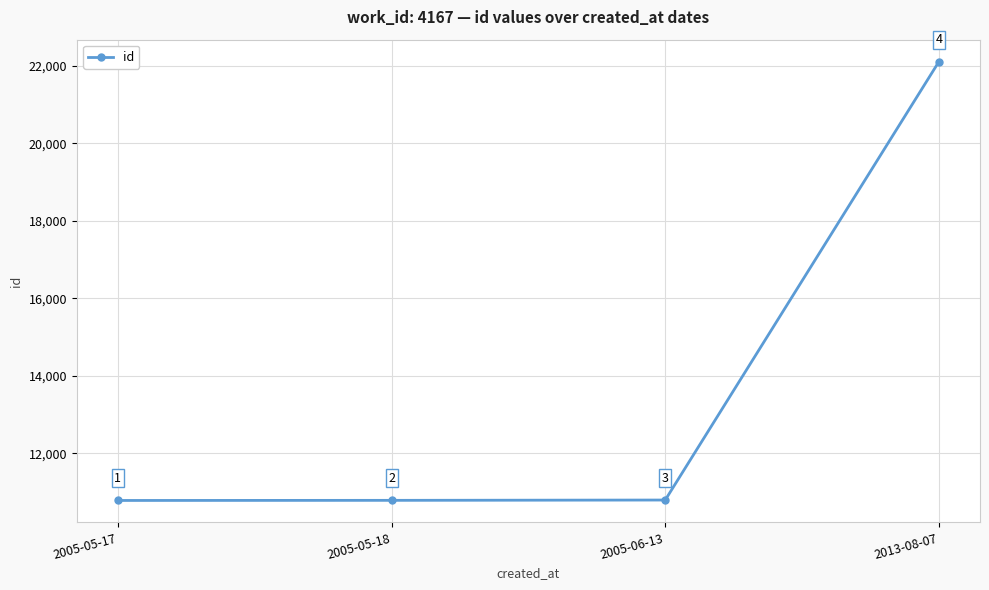

The value at 2013-08-07 is 22104. True or false?

True